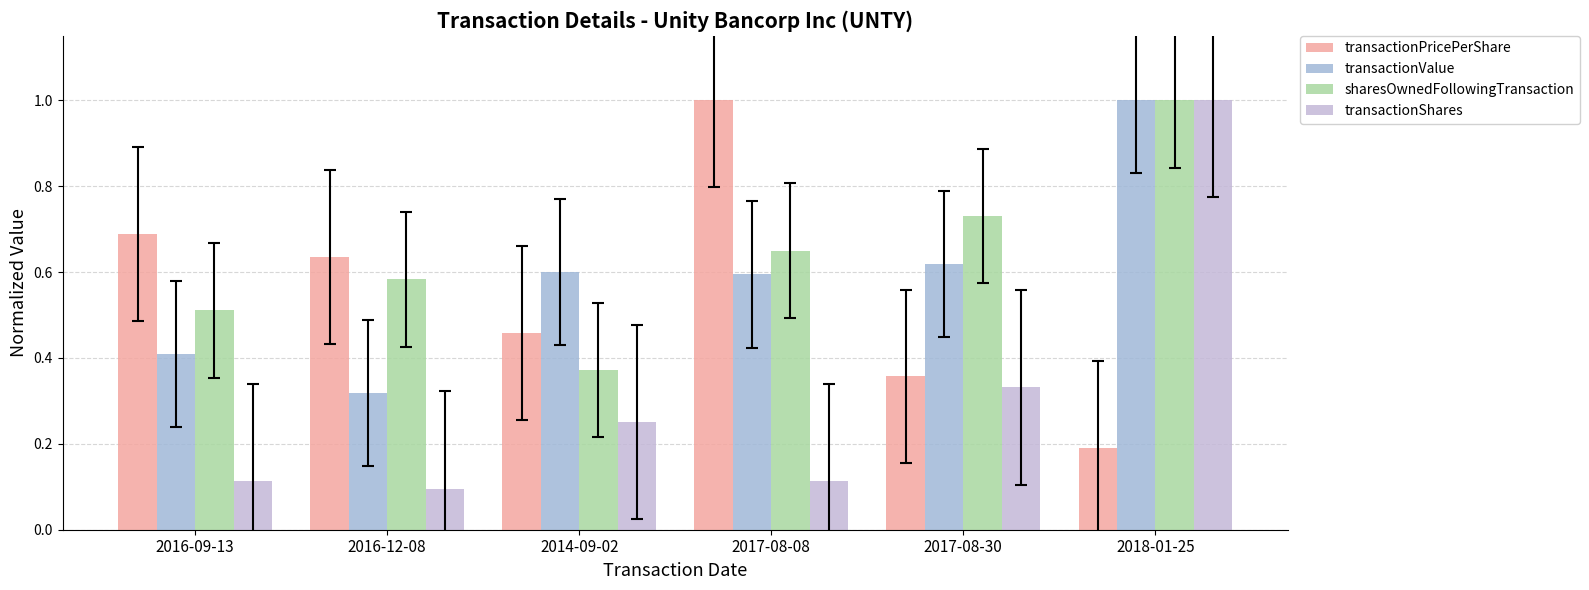

Which series has the largest total across all categories?

sharesOwnedFollowingTransaction